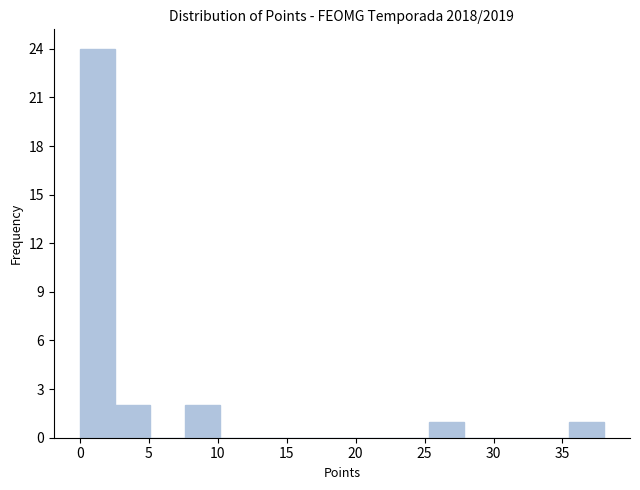

Over which range of the x-axis is the bar tallest?

0.0 to 2.5